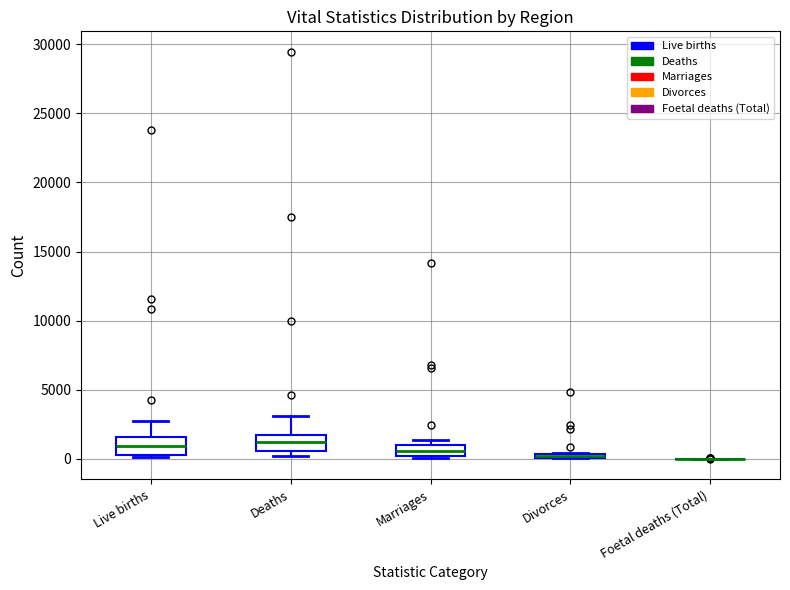

Where is the upper edge of the box for Deaths on the y-axis? The values are not printed on the chart, so give them approximately, as read against the axis.

1500